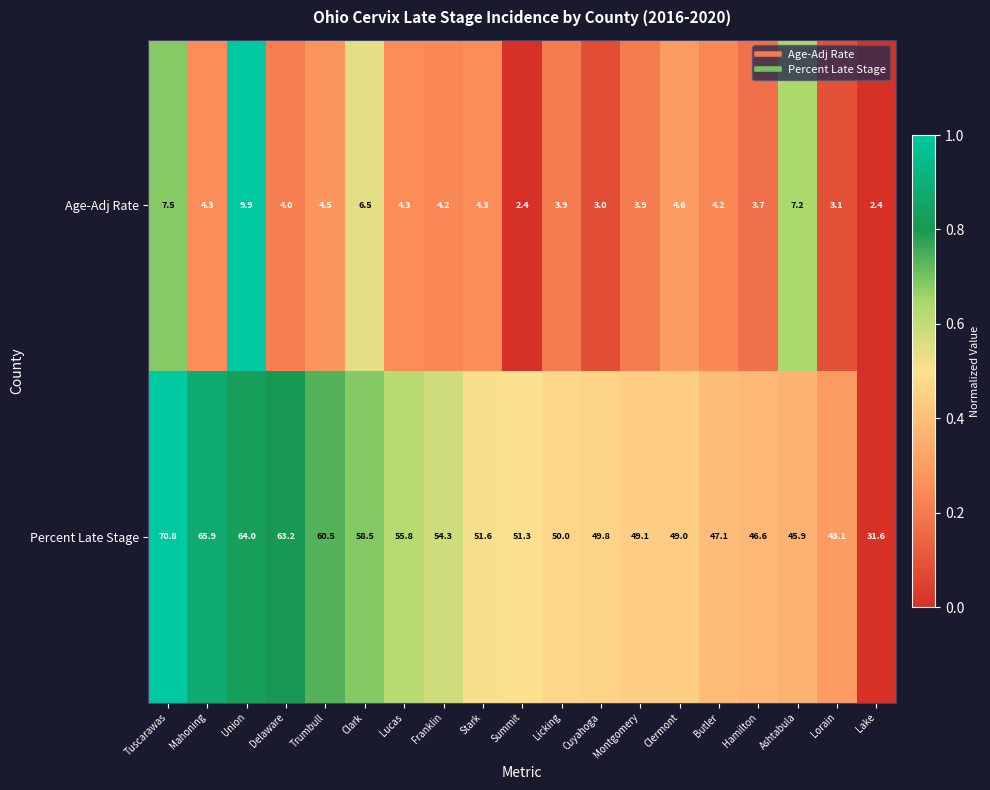

True or false: Percent Late Stage has a value of 33.3 at Union.

False